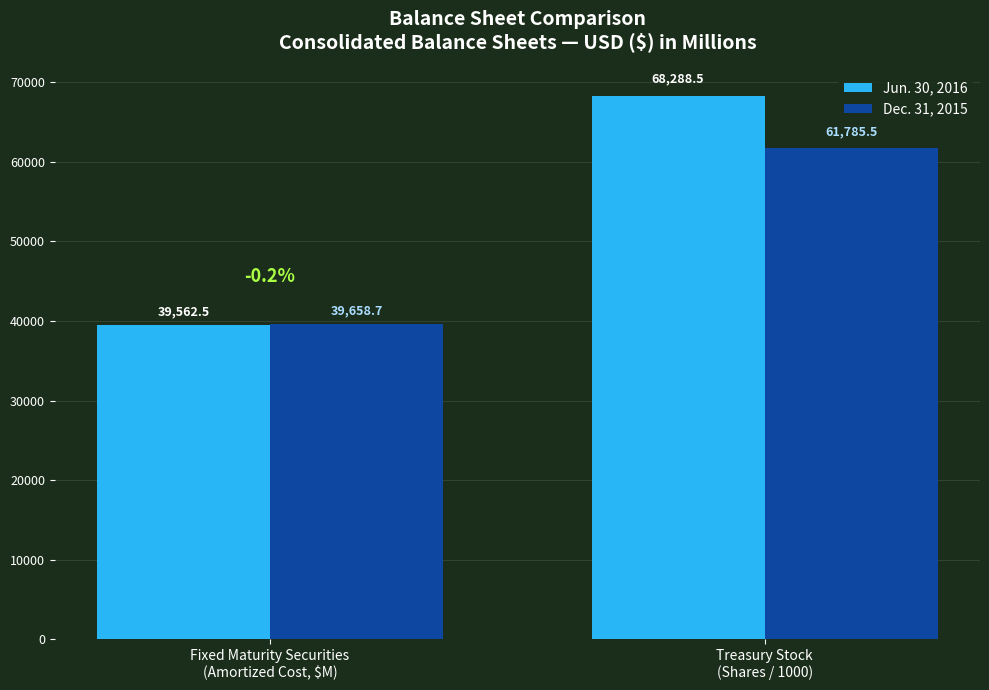

Reading left to right, list all the values displayed in this chart.

Jun. 30, 2016: 39562.5	68288.5
Dec. 31, 2015: 39658.7	61785.5